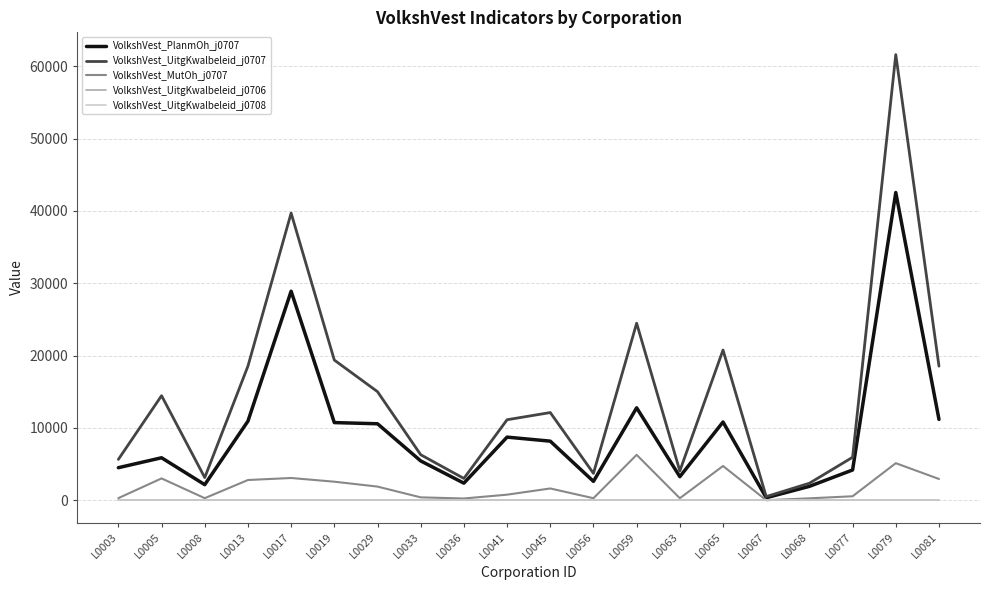

The value of VolkshVest_PlanmOh_j0707 at L0019 is 7335. True or false?

False